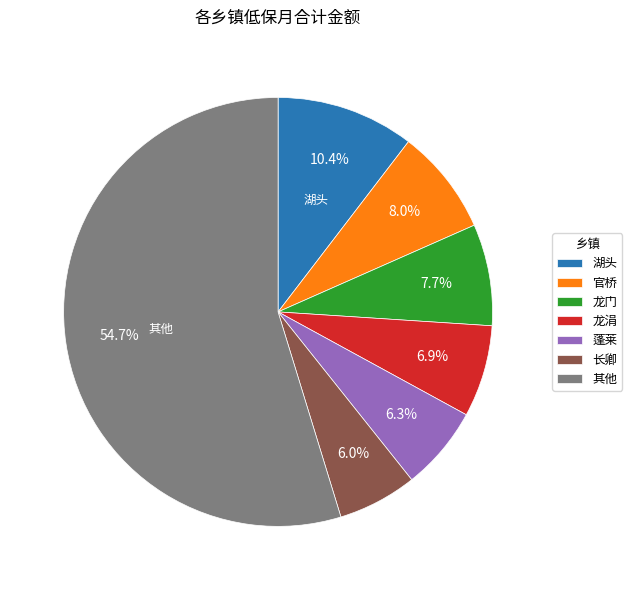

Is there a majority slice in this chart?

Yes